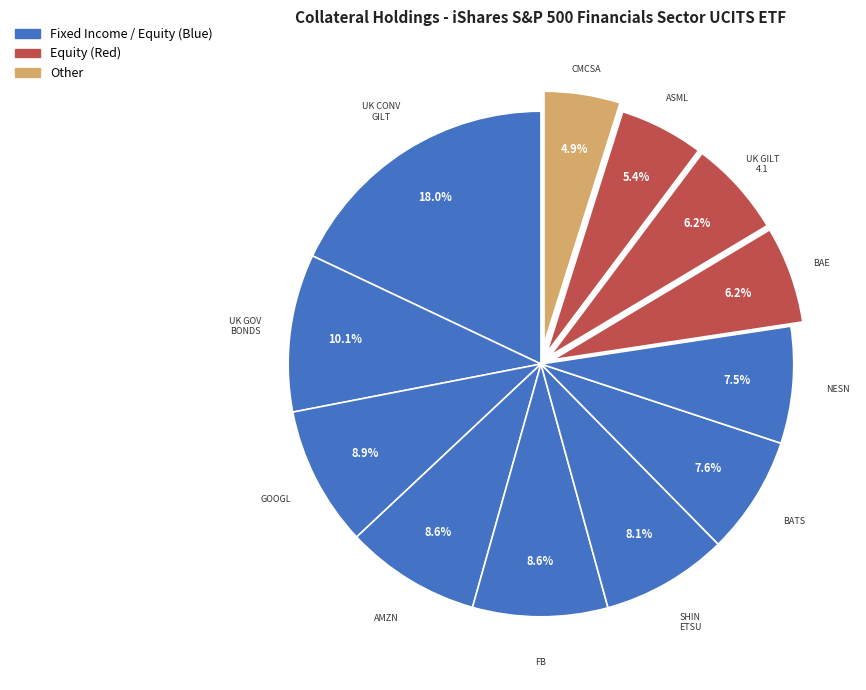

Count the number of slices in the pie.

12